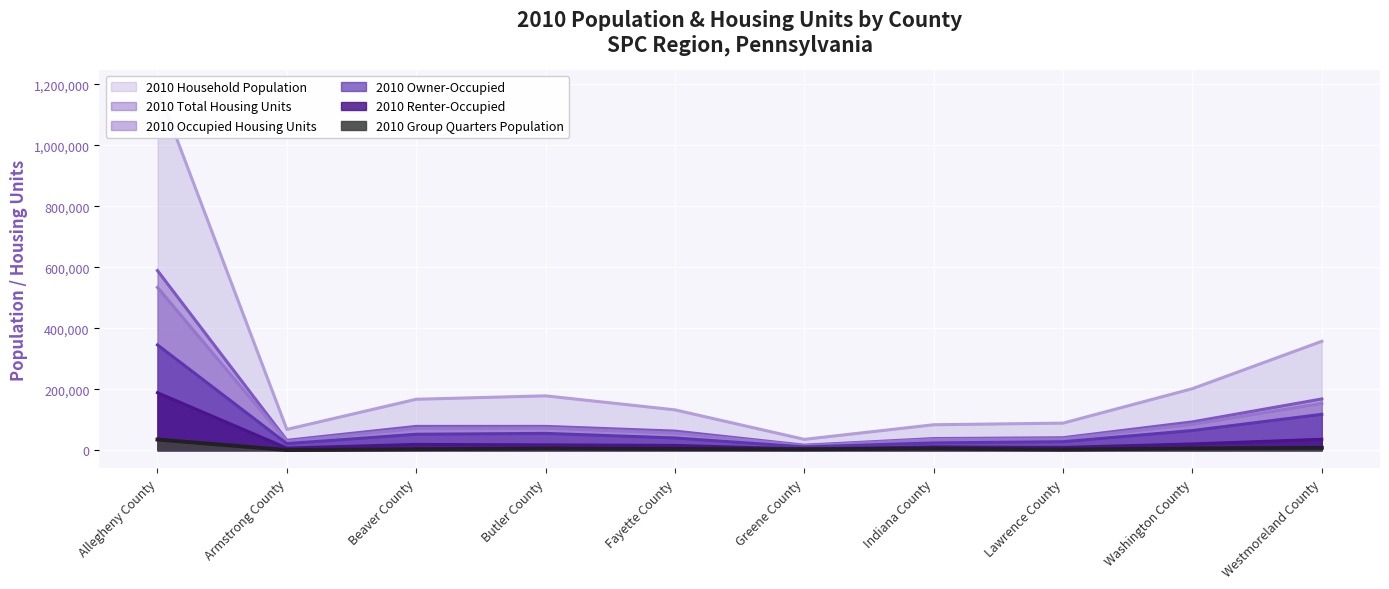

True or false: 2010 Group Quarters Population and 2010 Total Housing Units intersect in this chart.

False